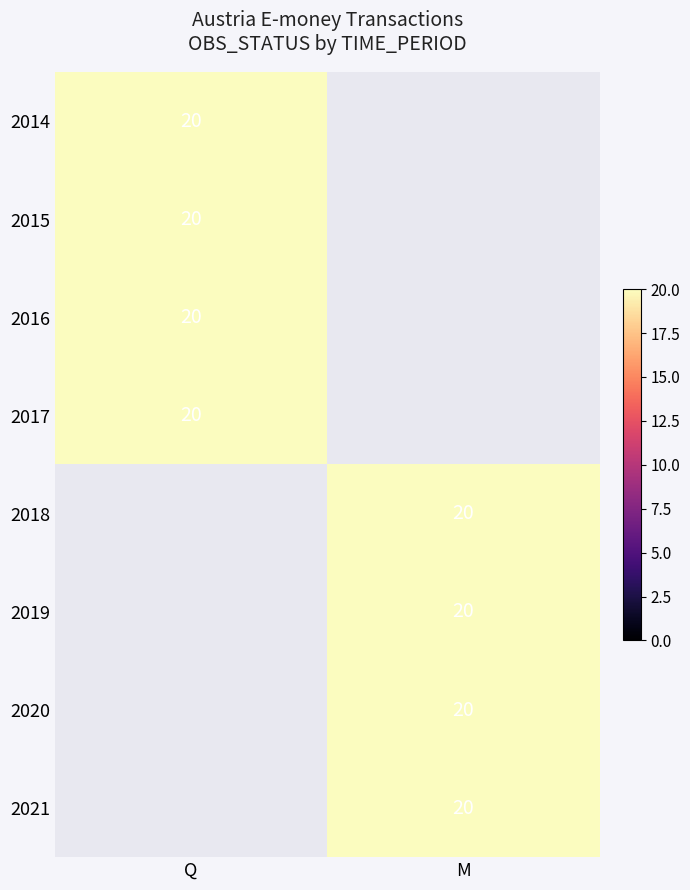

True or false: M has a value of 6 at 2020.

False